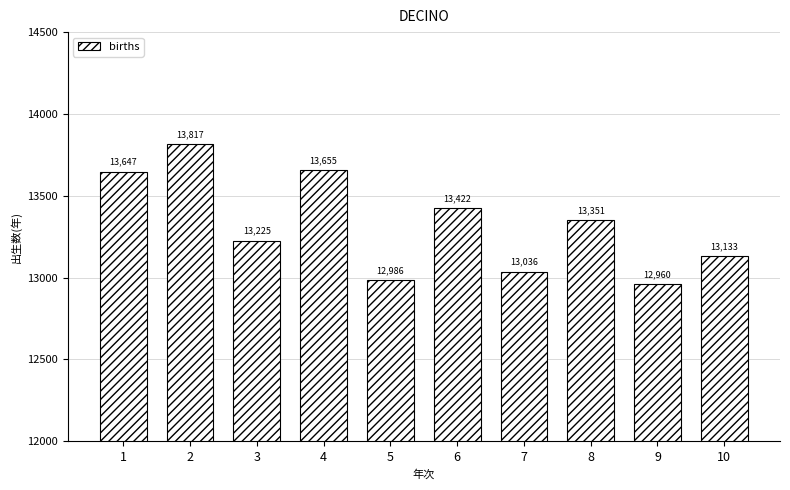

Reading left to right, extract all data points from this chart.

1=13647	2=13817	3=13225	4=13655	5=12986	6=13422	7=13036	8=13351	9=12960	10=13133